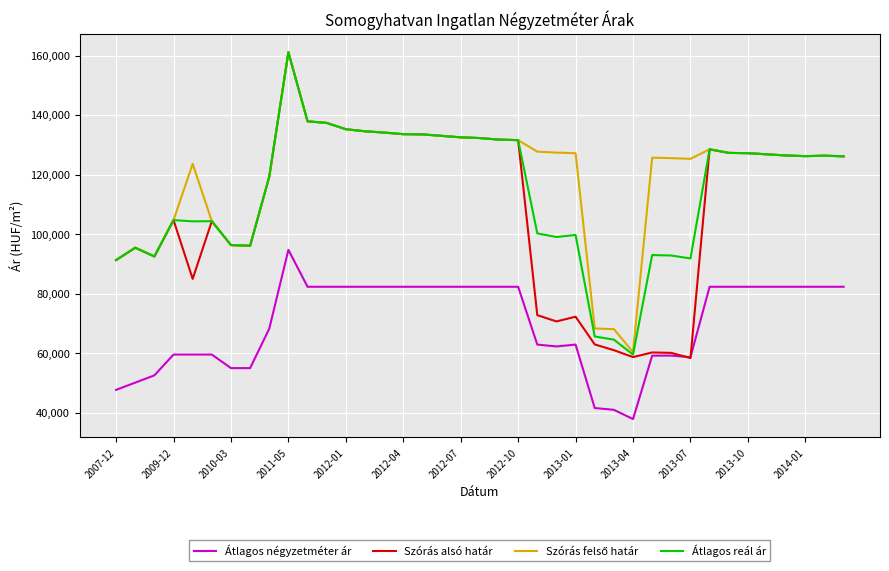

What is the maximum value shown in the chart?

161139